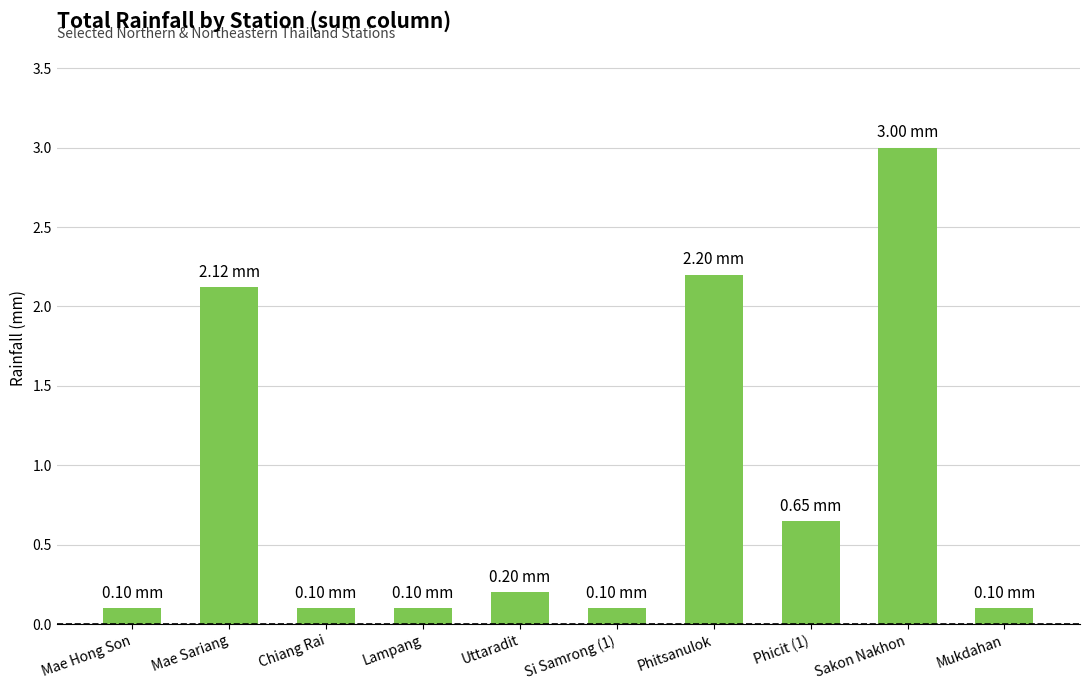

The chart shows a value of 0.1 at Mae Hong Son. True or false?

True